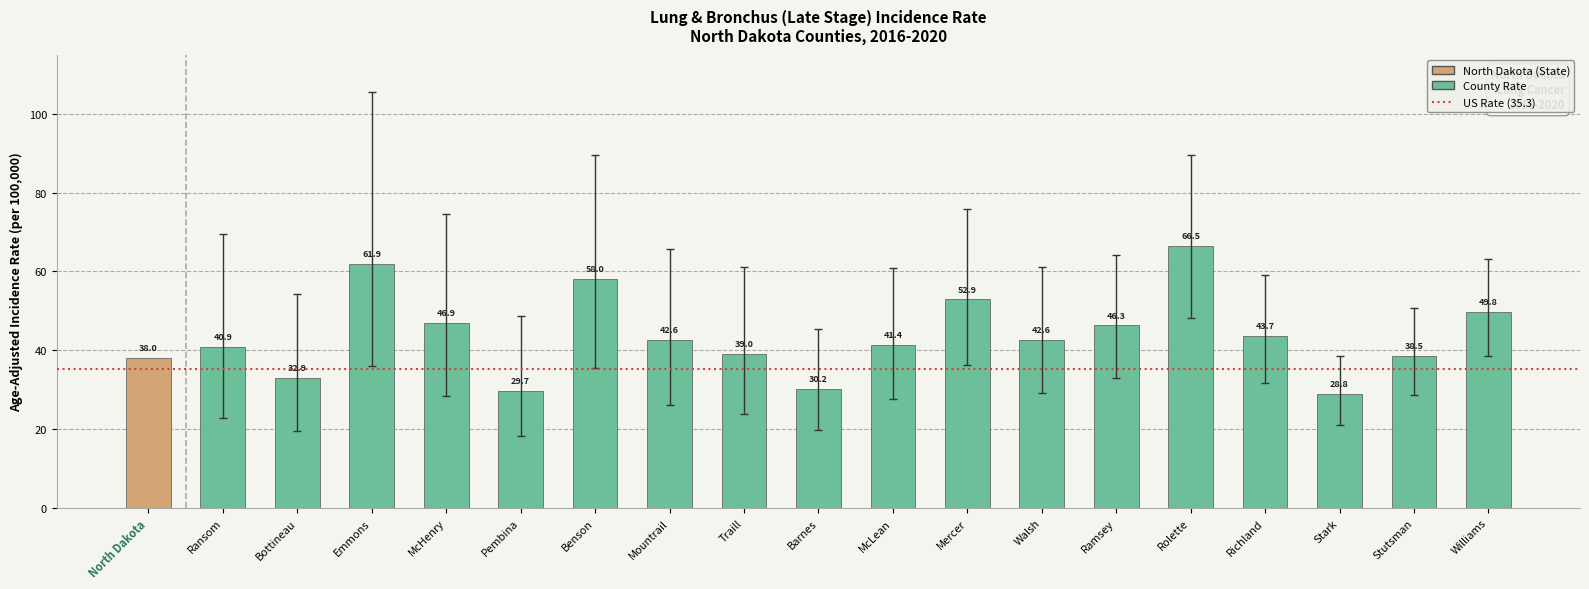

Reading right to left, transcribe all the data shown in this chart.

Williams=49.8	Stutsman=38.5	Stark=28.8	Richland=43.7	Rolette=66.5	Ramsey=46.3	Walsh=42.6	Mercer=52.9	McLean=41.4	Barnes=30.2	Traill=39.0	Mountrail=42.6	Benson=58.0	Pembina=29.7	McHenry=46.9	Emmons=61.9	Bottineau=32.9	Ransom=40.9	North Dakota=38.0